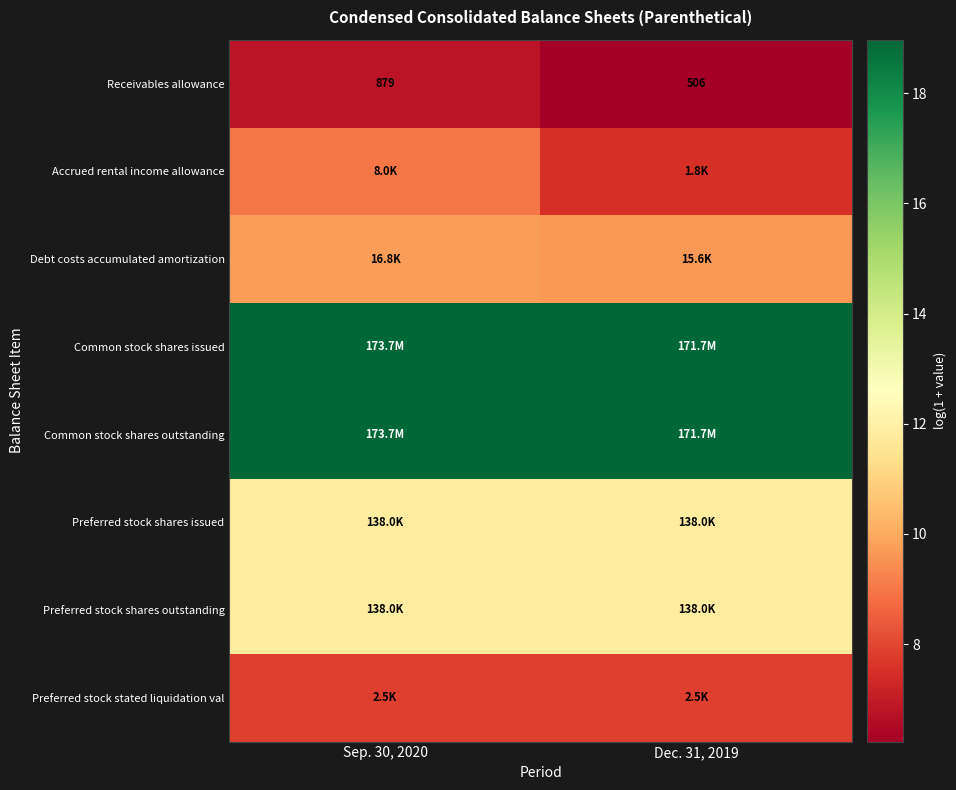

The Preferred stock stated liquidation val series shows 7.8 at Sep. 30, 2020. True or false?

True